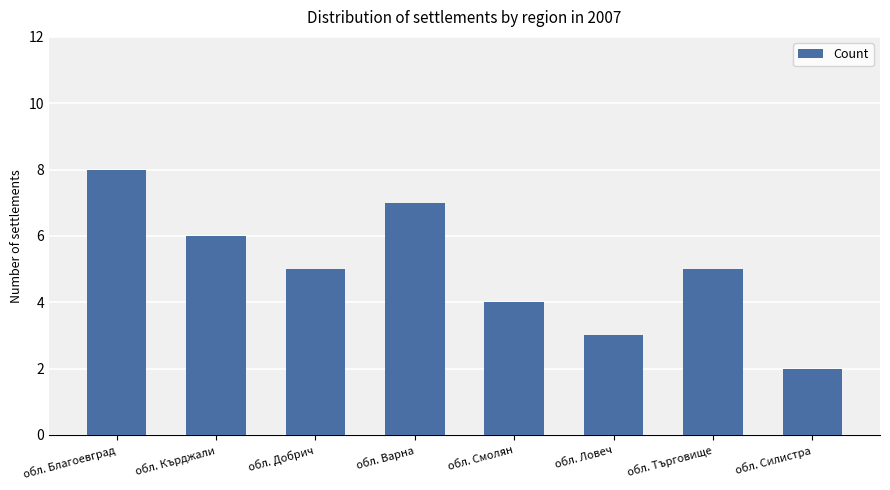

What is the minimum value shown in the chart?

2